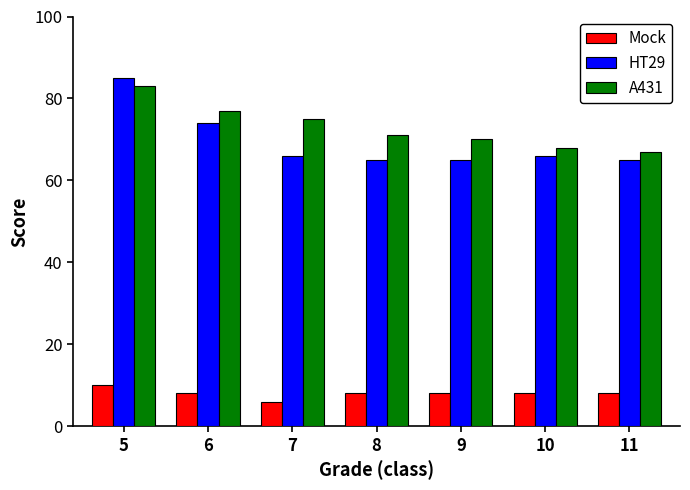

What is the sum of the Mock values at 10 and 9?

16